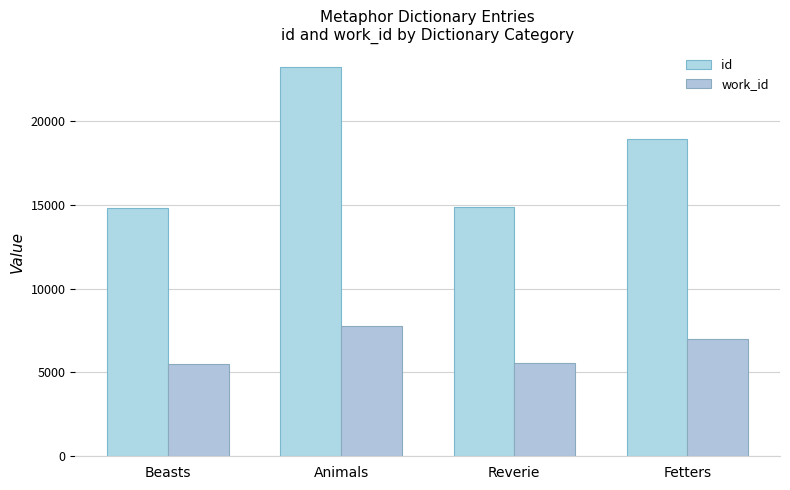

What is the total value across all series at Animals?

30974